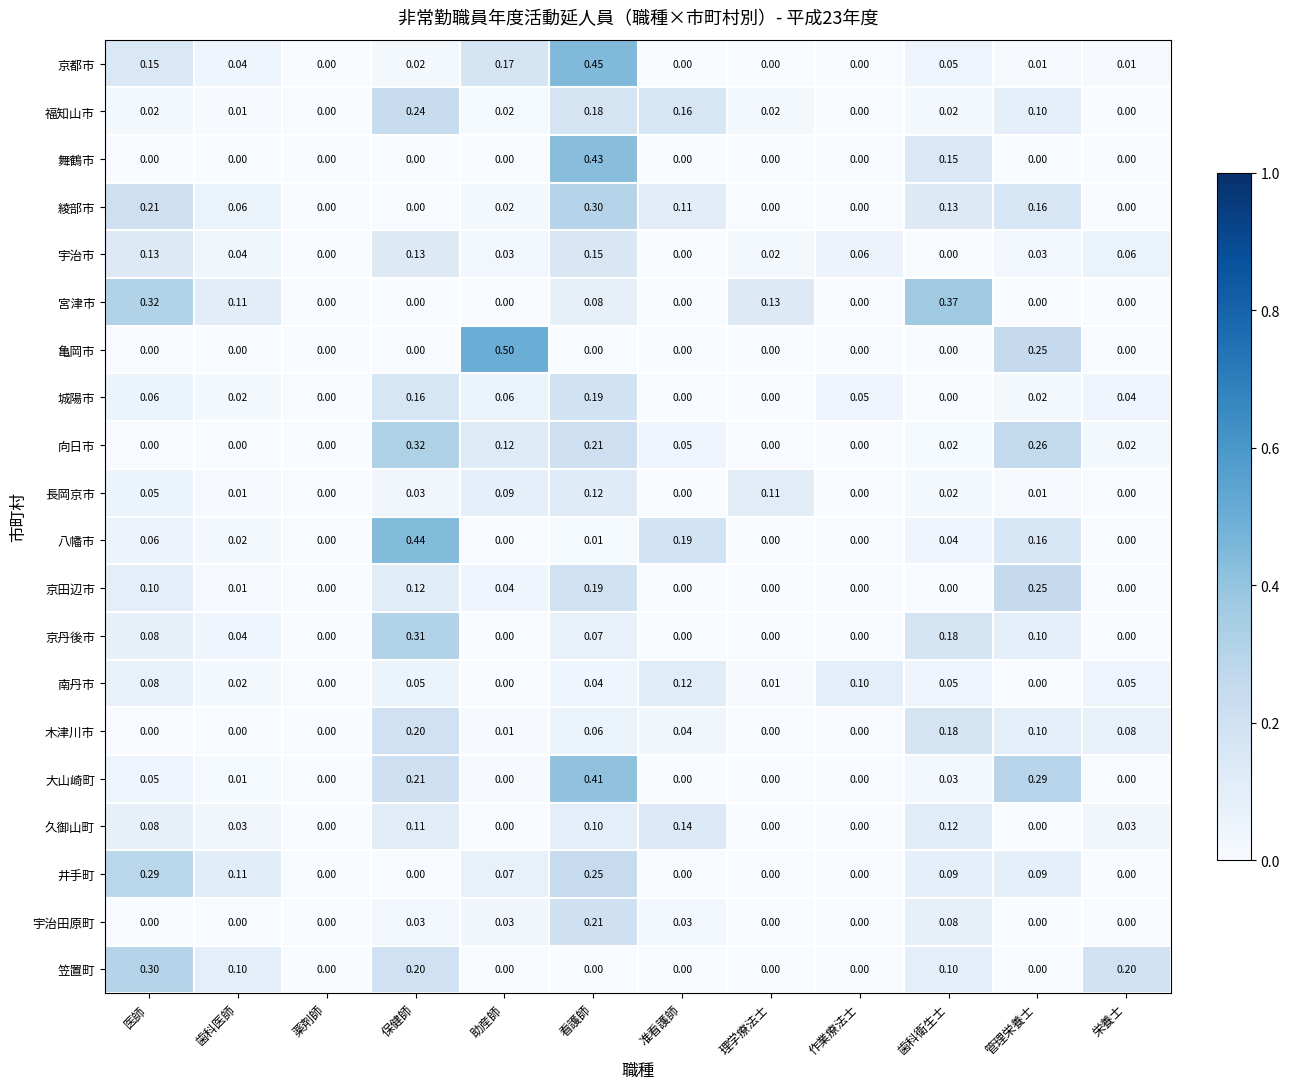

Which category has the highest value in the 宇治田原町 series?

看護師